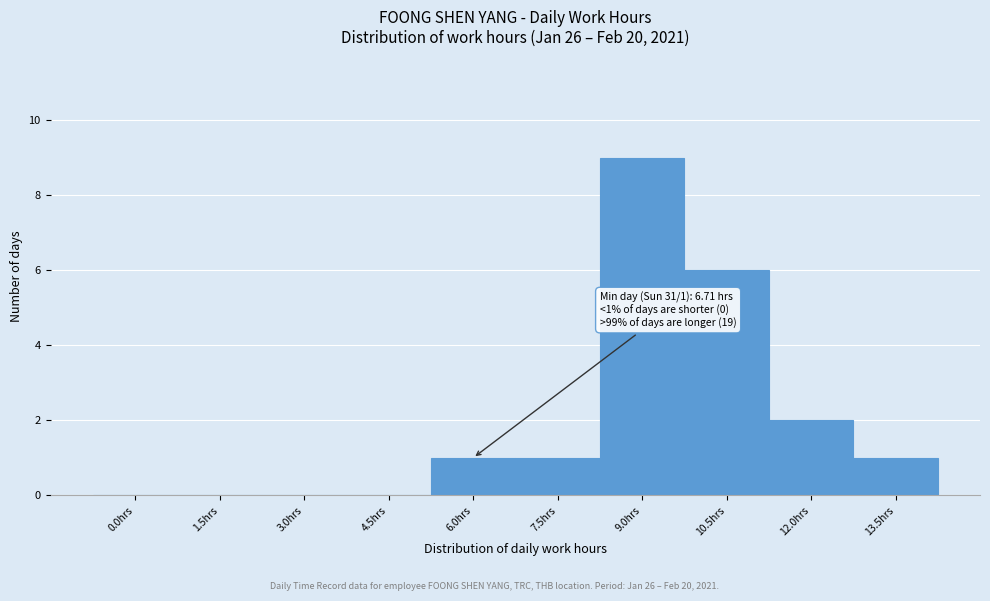

Reading left to right, list all the values displayed in this chart.

0.0hrs=0	1.5hrs=0	3.0hrs=0	4.5hrs=0	6.0hrs=1	7.5hrs=1	9.0hrs=9	10.5hrs=6	12.0hrs=2	13.5hrs=1